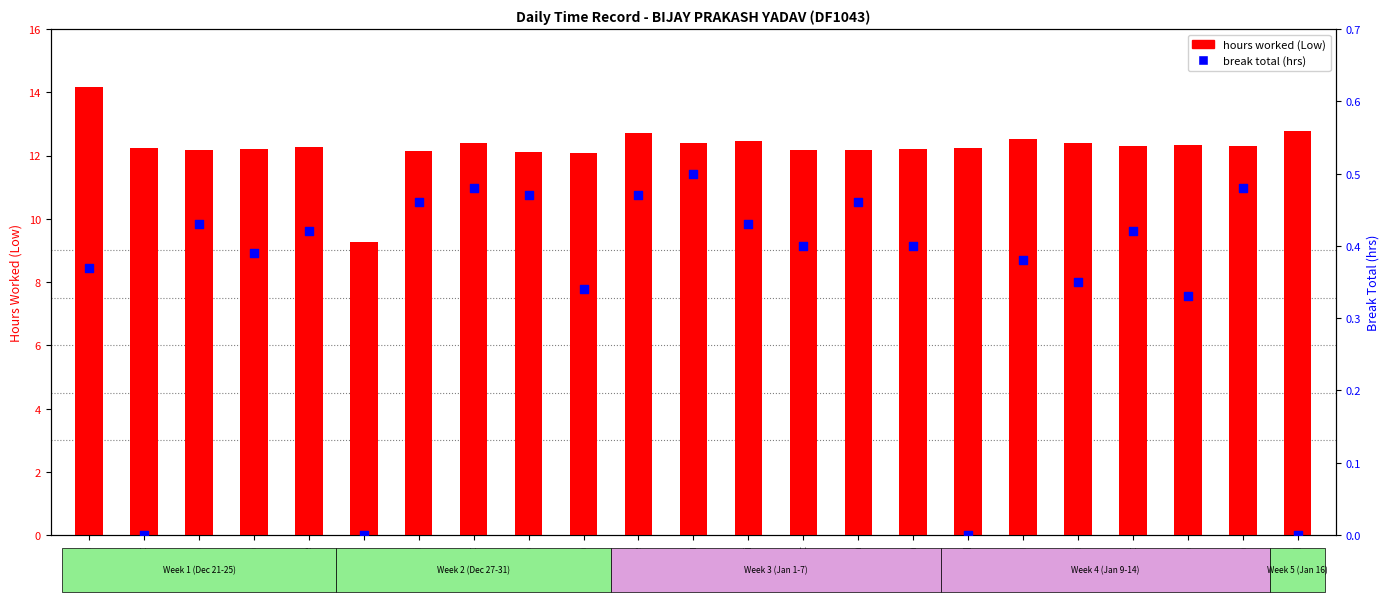

What is the total value across all series at 27-Thu?

9.3